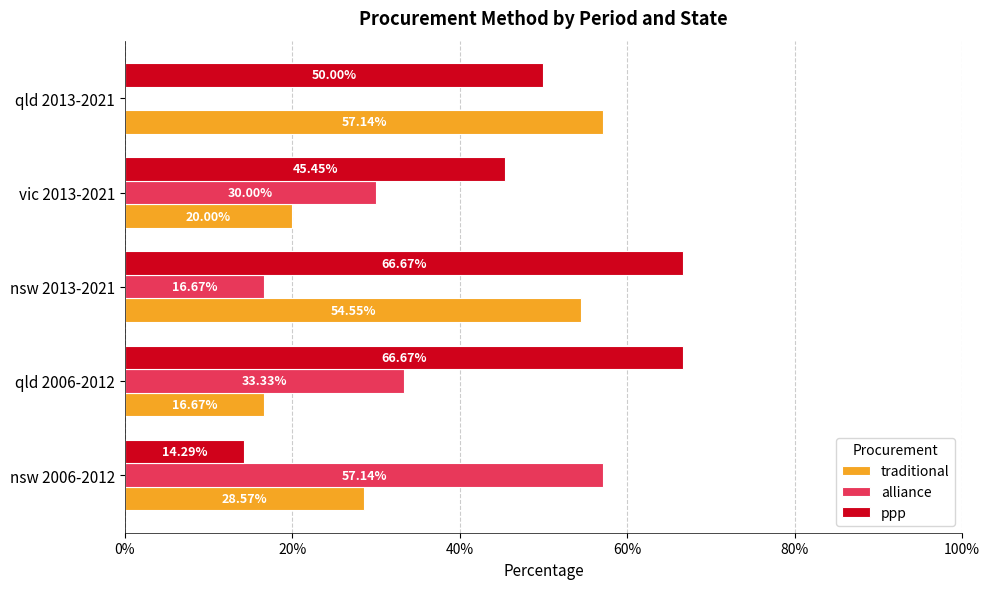

What are all the series names shown in the legend?

traditional, alliance, ppp